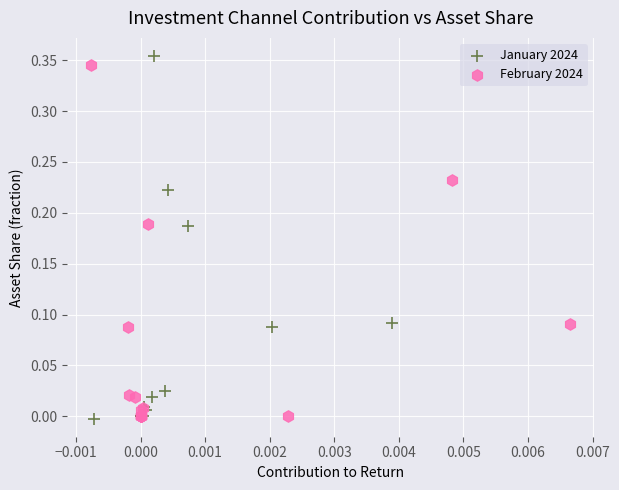

Which series has the widest spread of Y values?

January 2024